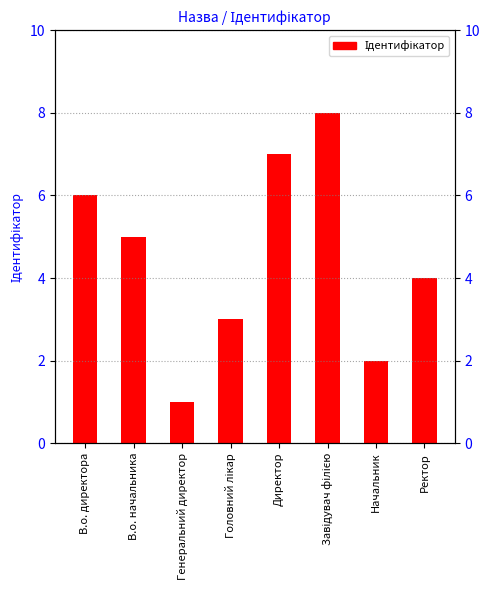

Approximately how many times larger is the value at Ректор compared to Головний лікар?

1.3